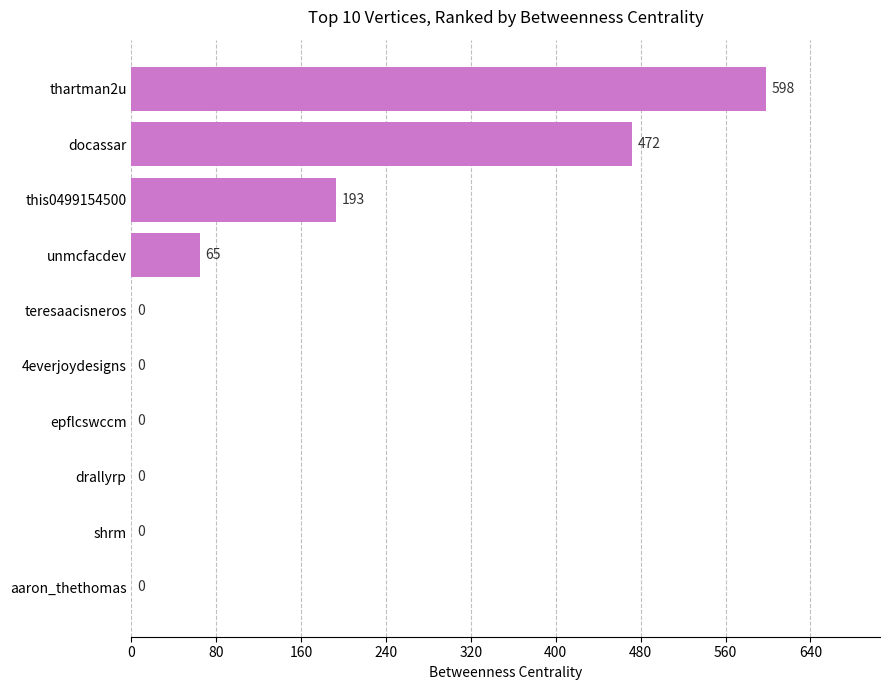

What is the ratio of the value at this0499154500 to the value at unmcfacdev?

3.0